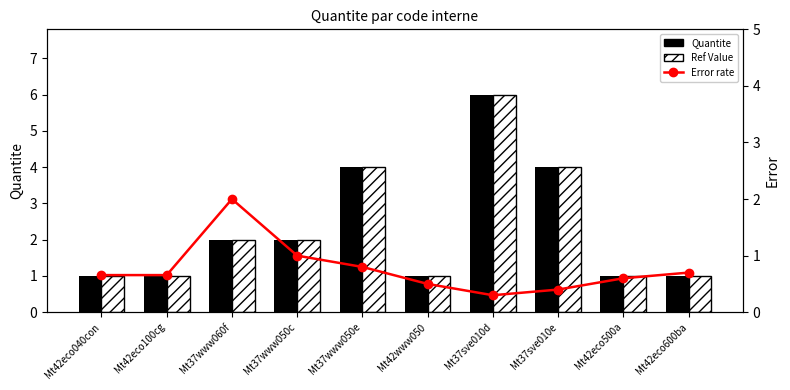

How many distinct data groups are displayed?

3